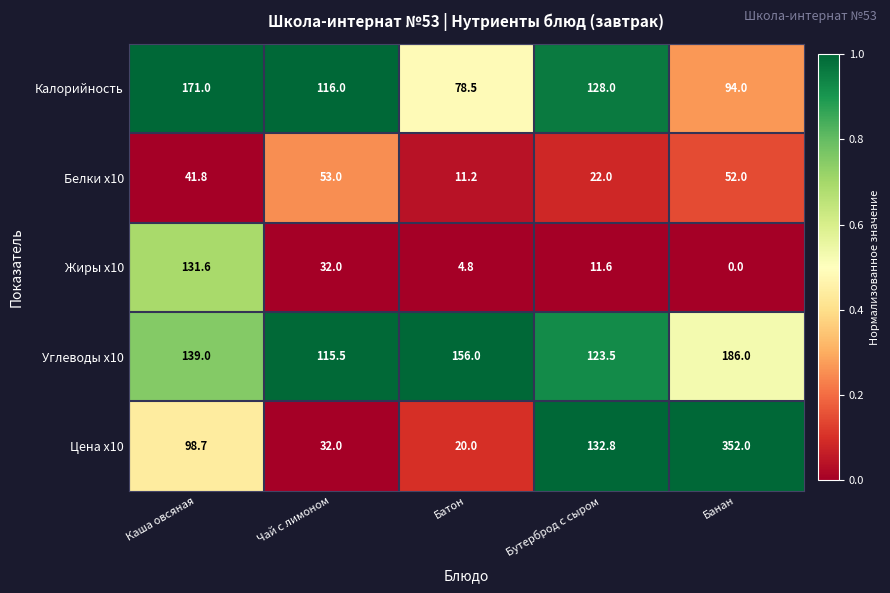

List the series in order of their peak value, lowest first.

Белки x10, Жиры x10, Калорийность, Углеводы x10, Цена x10